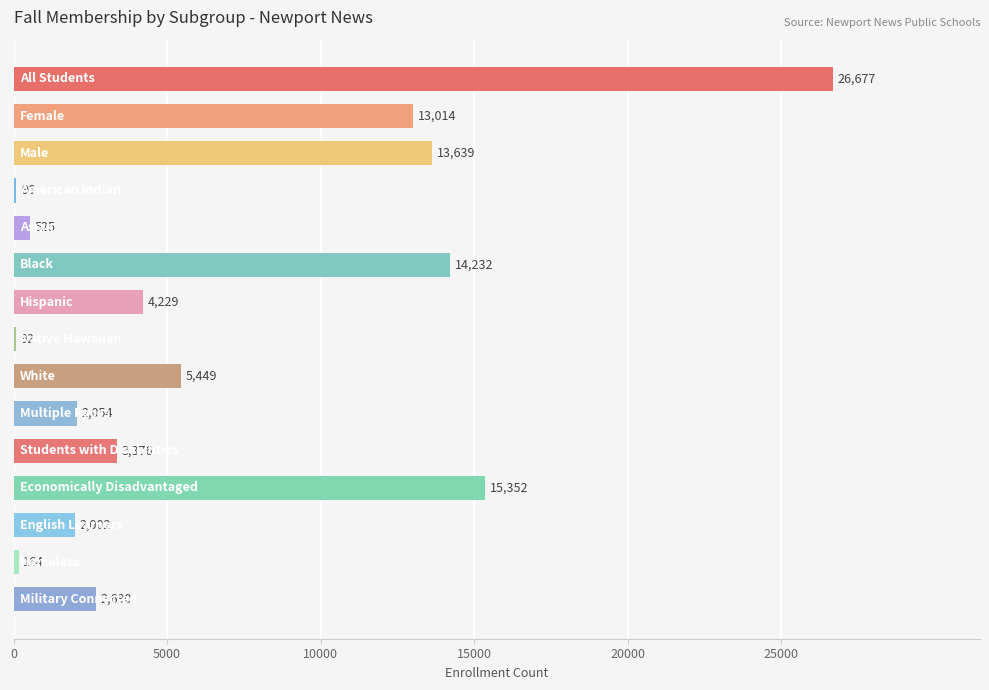

What is the maximum value shown in the chart?

26677